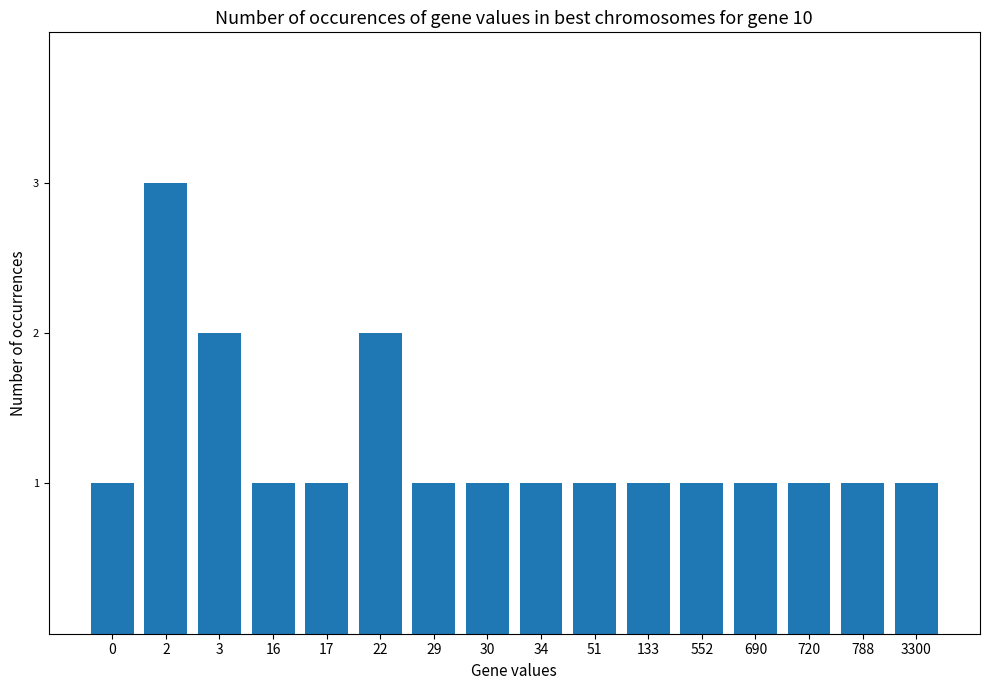

Approximately how many times larger is the value at 30 compared to 34?

1.0